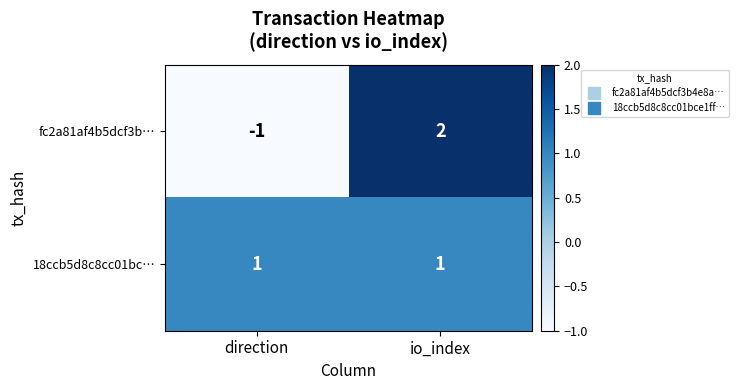

Reading left to right, what are all the values shown in this chart?

fc2a81af4b5dcf3b…: direction=-1	io_index=2
18ccb5d8c8cc01bc…: direction=1	io_index=1